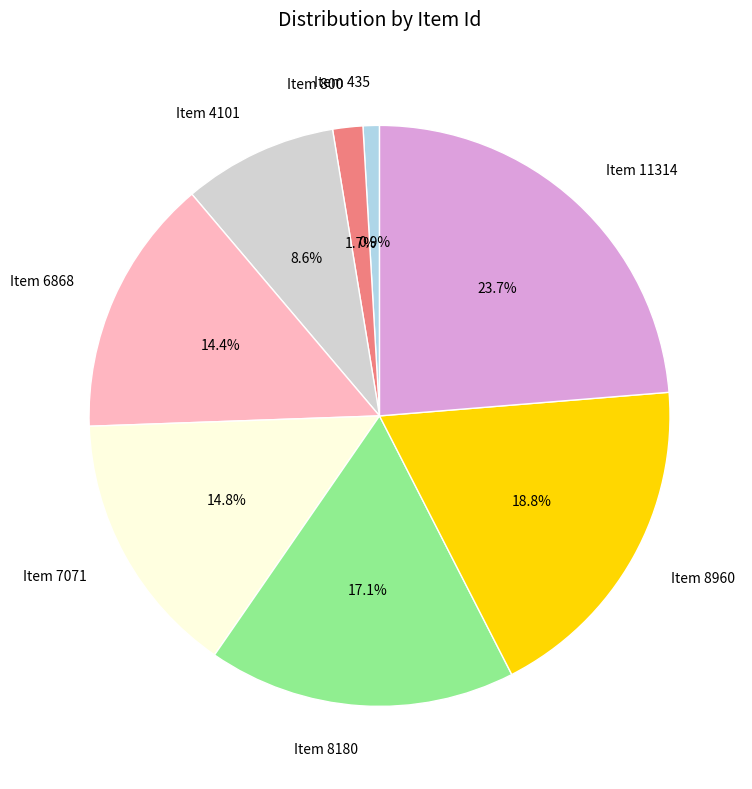

To the nearest percent, what is the combined percentage of Item 800 and Item 11314?

25%